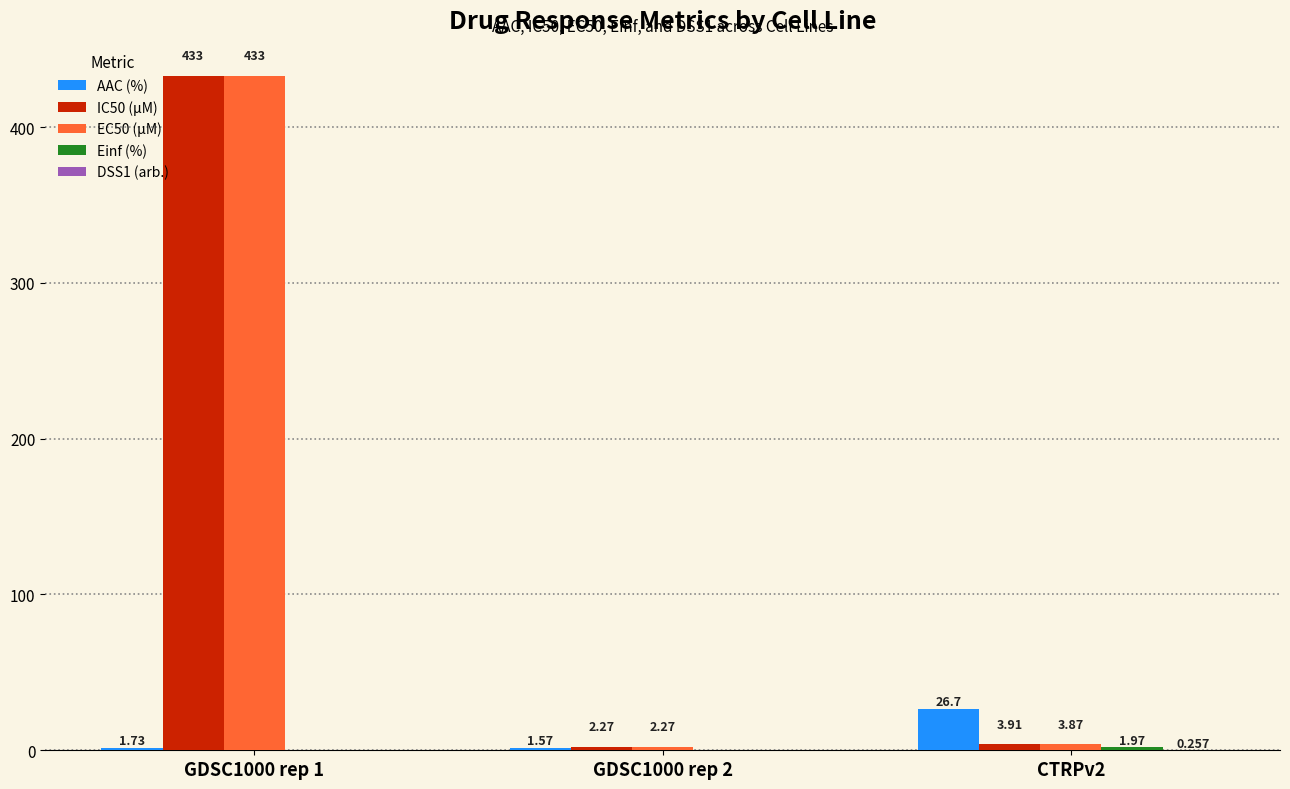

What is the spread (max minus min) of values at GDSC1000 rep 1?

433.0